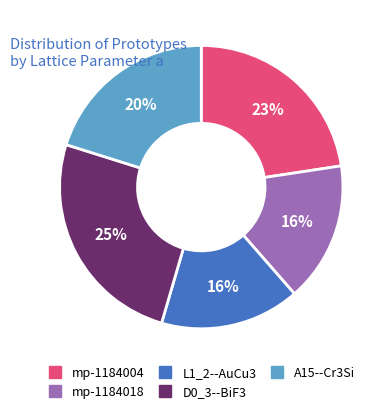

Count the number of slices in the pie.

5